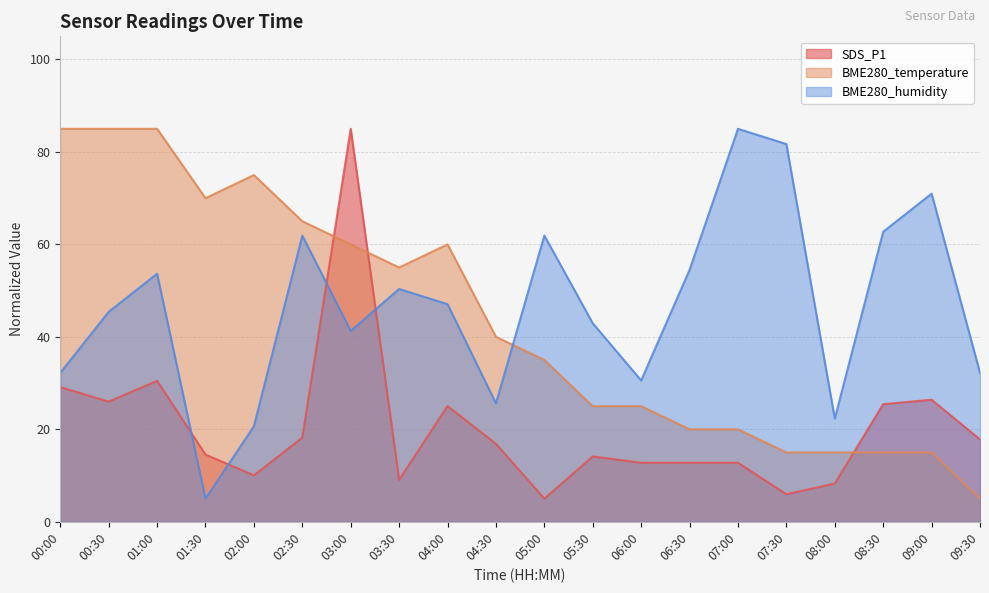

Does the chart display data point markers on the line(s)?

No